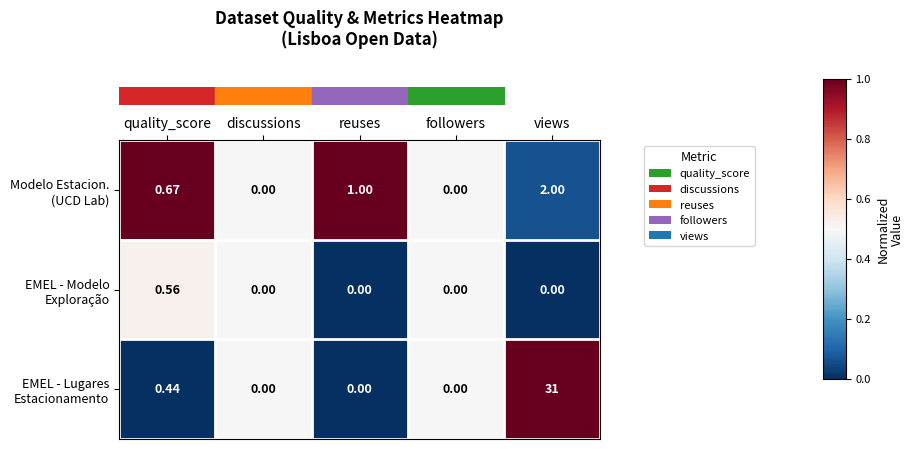

Which category has the highest value across all series?

views